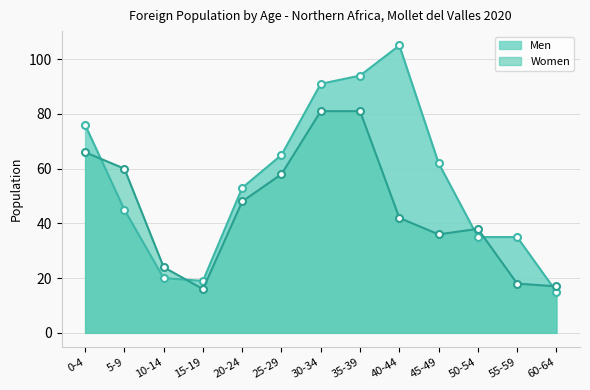

At which label does Men first exceed 53?

0-4